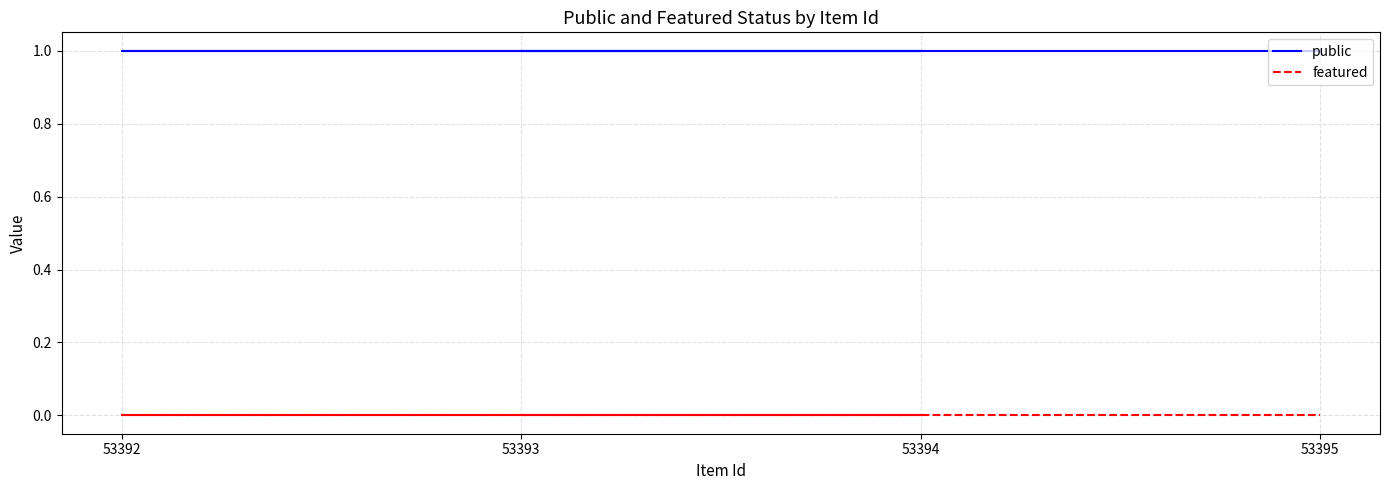

Does the chart have visible grid lines?

Yes